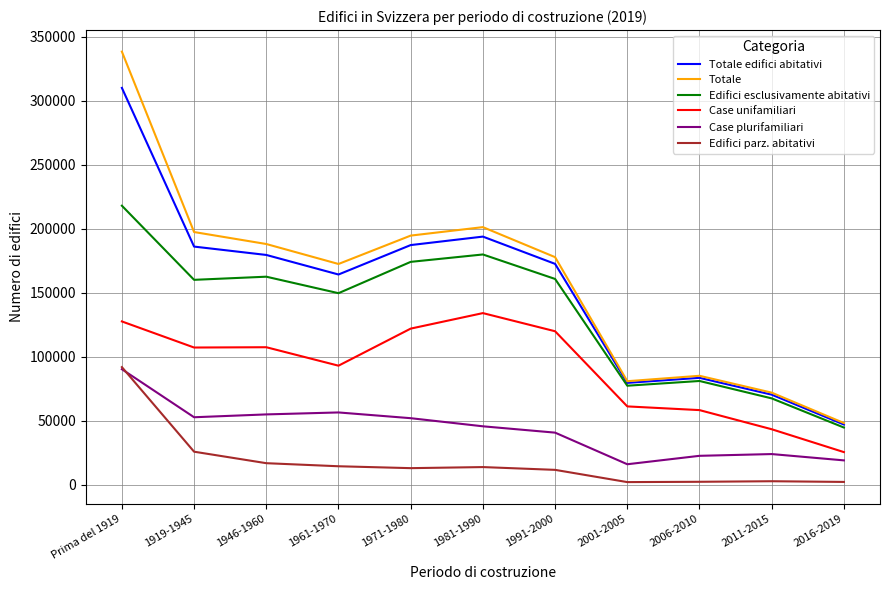

What is the difference between the Case plurifamiliari values at 1971-1980 and 2001-2005?

35961